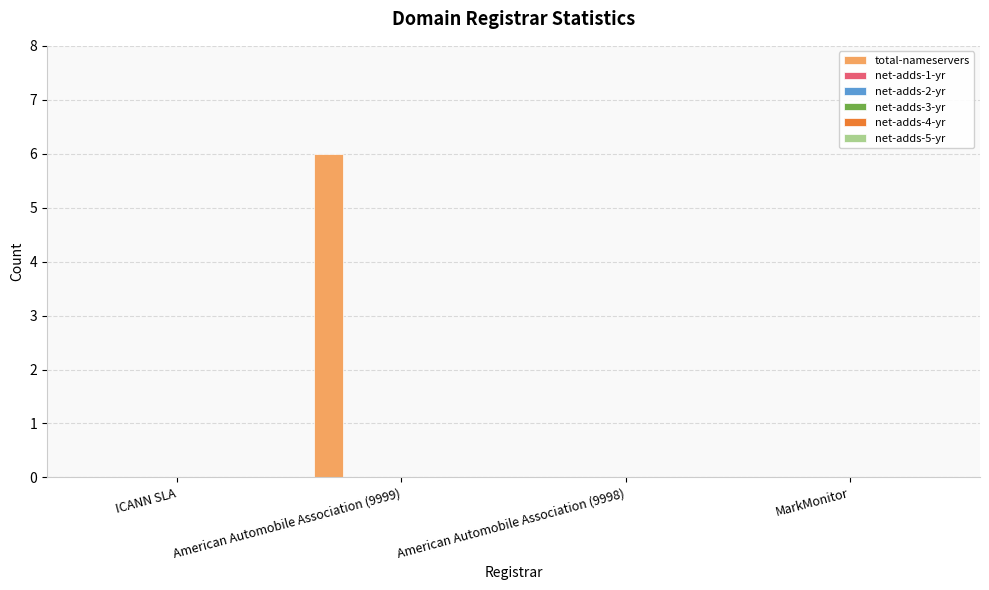

What is the maximum value shown in the chart?

6